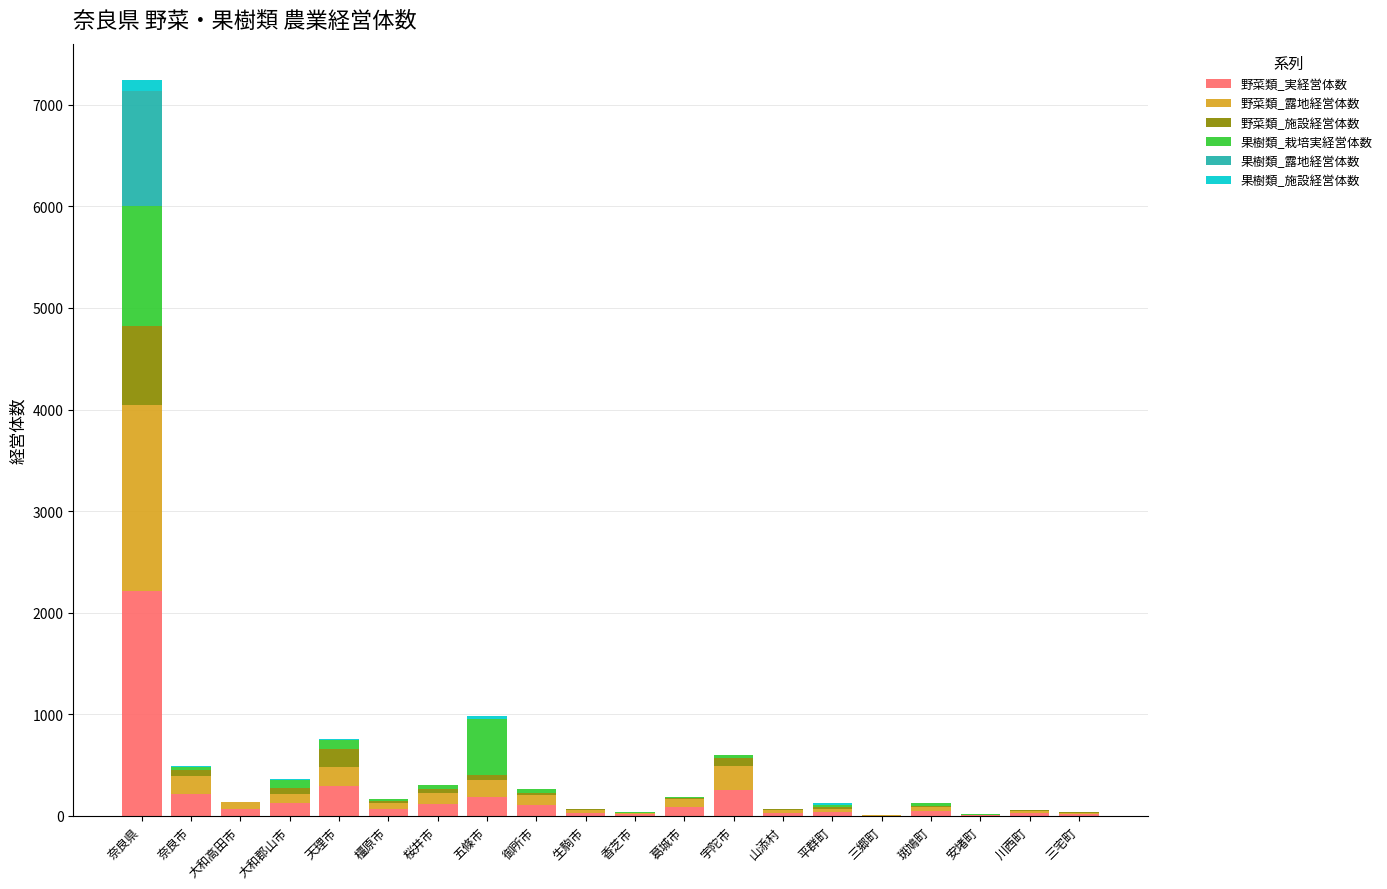

Which category has the highest value in the 野菜類_実経営体数 series?

奈良県